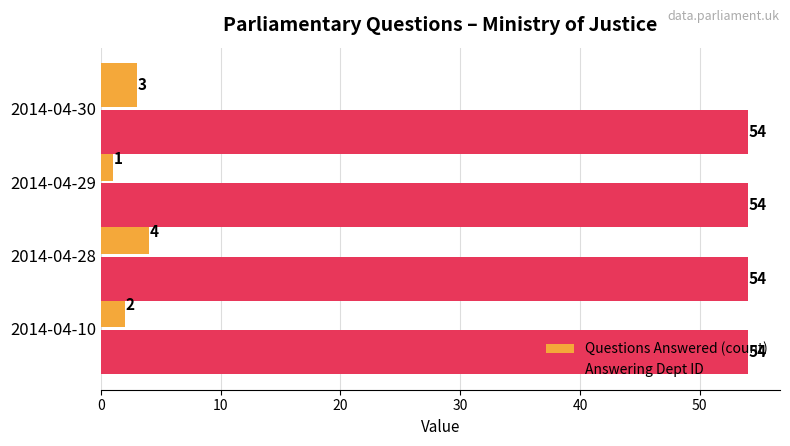

What is the average value of the Answering Dept ID series?

54